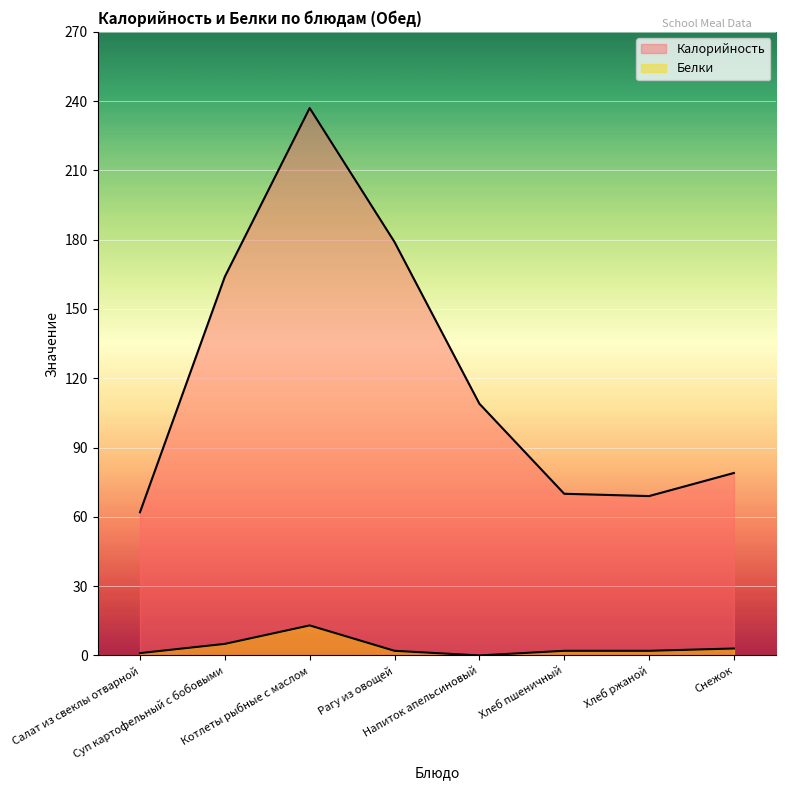

The value of Белки at Суп картофельный с бобовыми is 5. True or false?

True